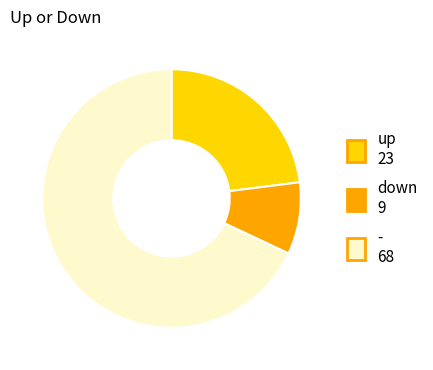

Is there any slice that represents more than half of the pie?

Yes